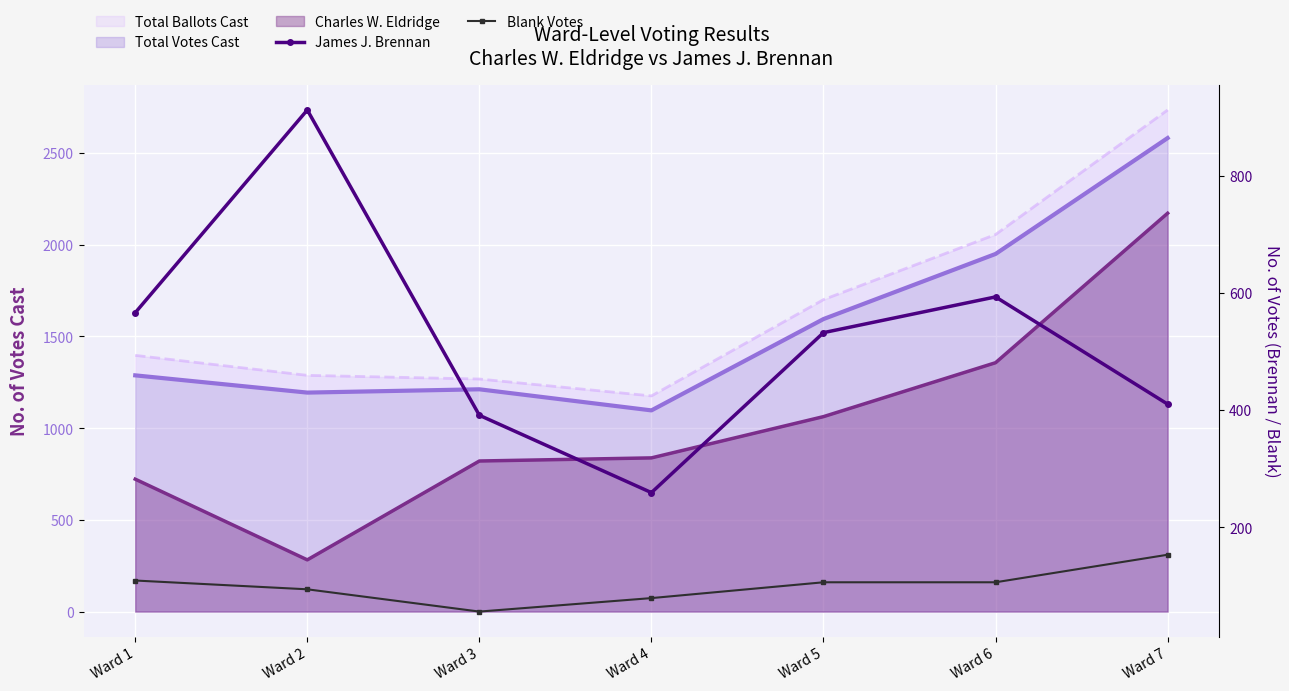

The Total Ballots Cast (line) series shows 1268 at Ward 3. True or false?

True